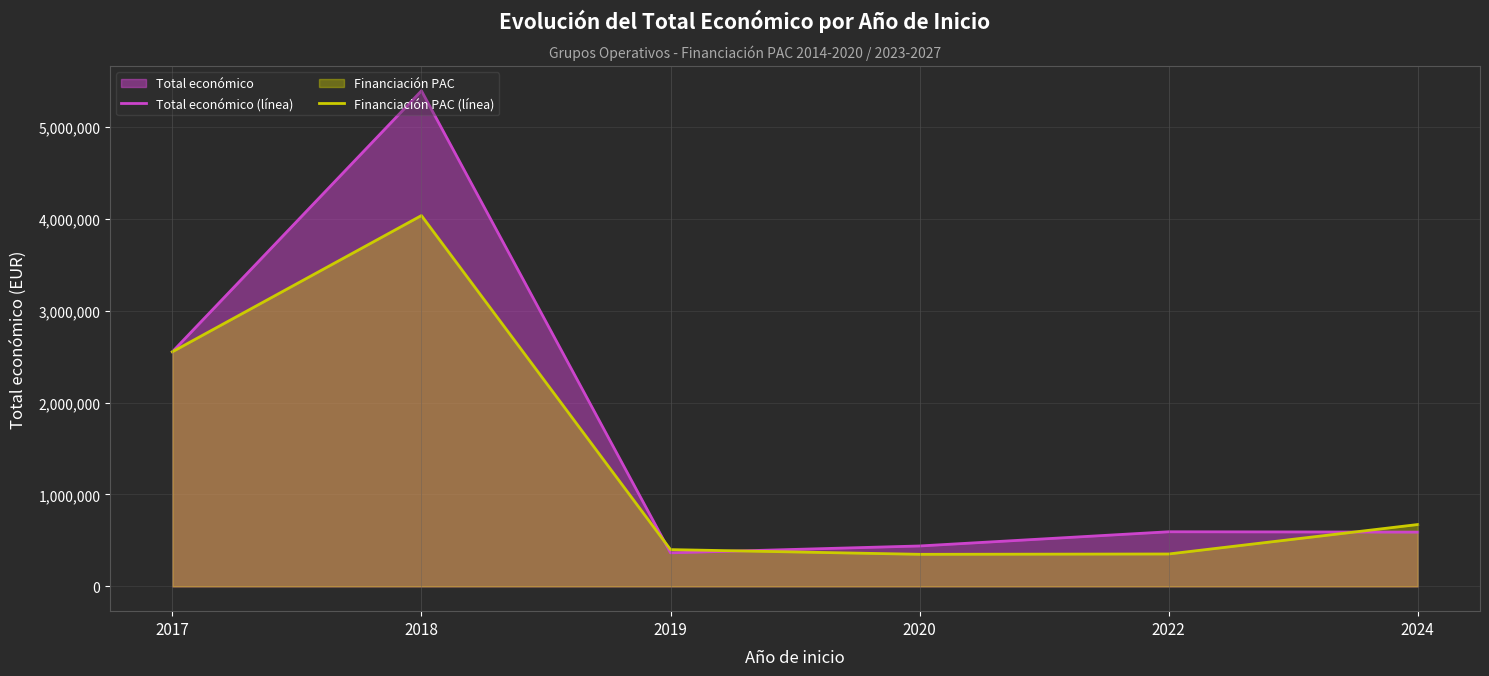

At 2018, list the series in order from largest to smallest.

Total económico (línea), Financiación PAC (línea)